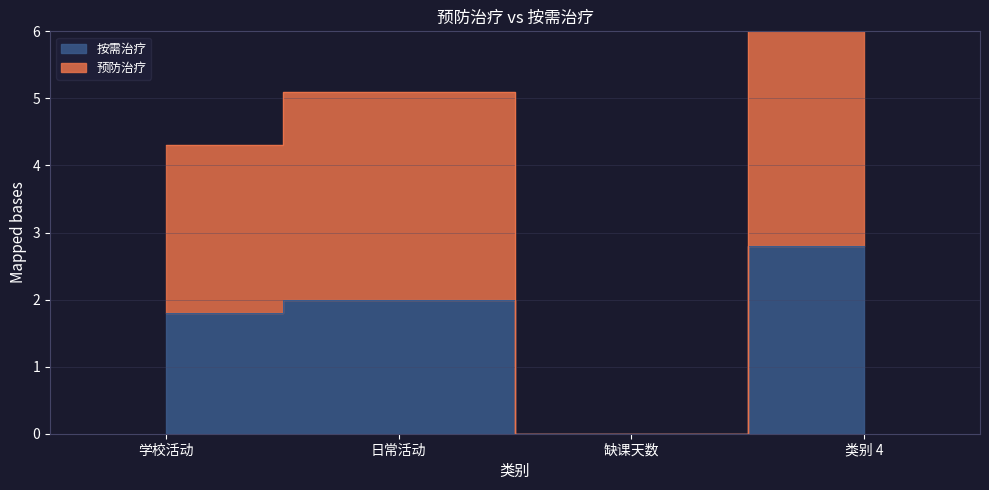

In 按需治疗, how many points are lower than both neighbors (excluding endpoints)?

1